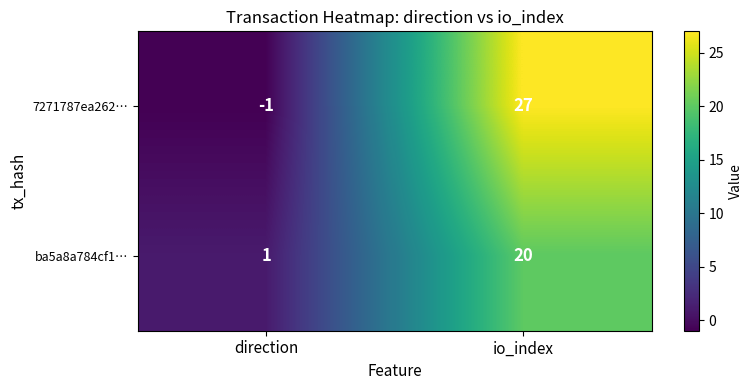

Count the number of categories in the chart.

2